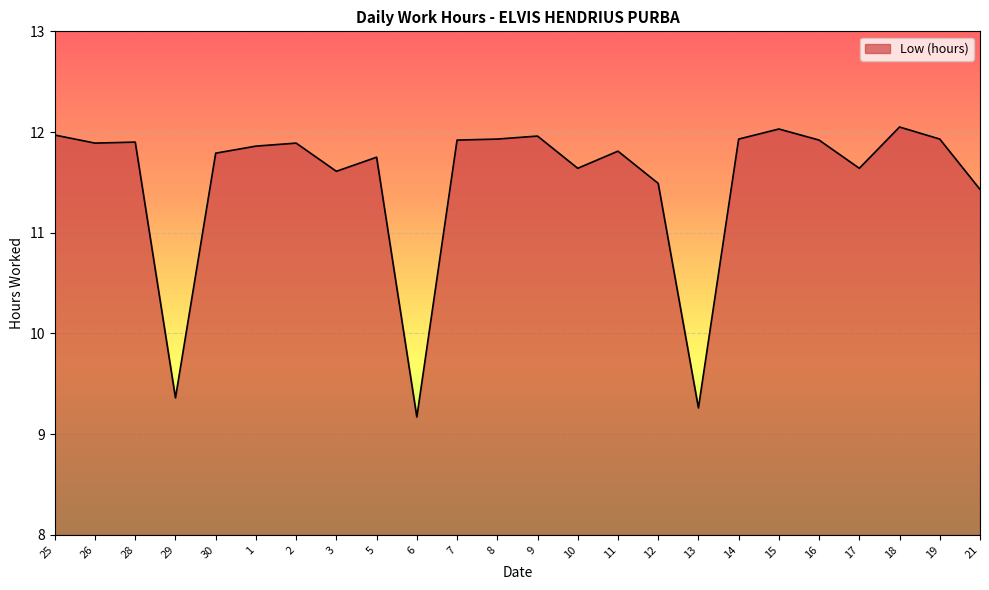

Where does the data first go above 11?

25